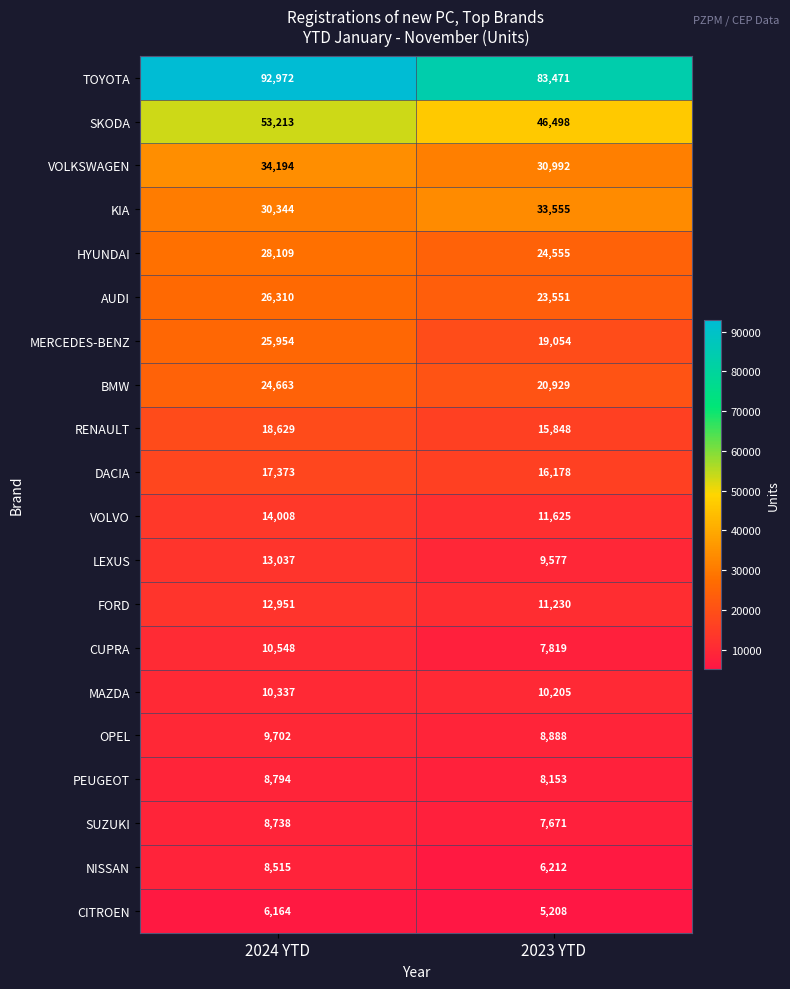

How many series are shown in this chart?

20